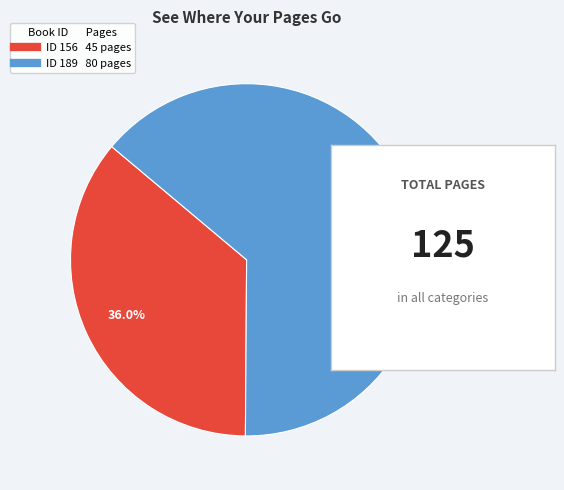

Is there a majority slice in this chart?

Yes